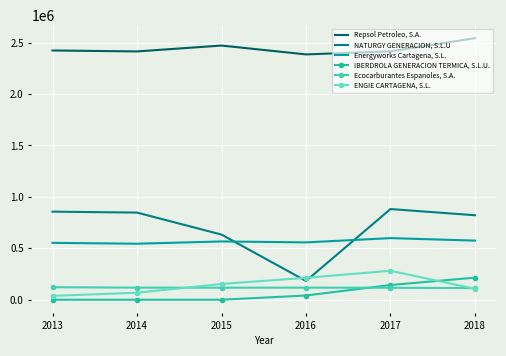

Reading left to right, what are all the values shown in this chart?

Repsol Petroleo, S.A.: 2423267	2413962	2471145	2385044	2414337	2543214
NATURGY GENERACION, S.L.U: 856250	847233	633350	182429	881640	821244
Energyworks Cartagena, S.L.: 552954	544518	566599	557474	599004	574789
IBERDROLA GENERACION TERMICA, S.L.U.: 57	23	85	41101	142919	214850
Ecocarburantes Espanoles, S.A.: 121375	117491	116918	117498	116524	113213
ENGIE CARTAGENA, S.L.: 37538	68072	153181	213141	281466	106659